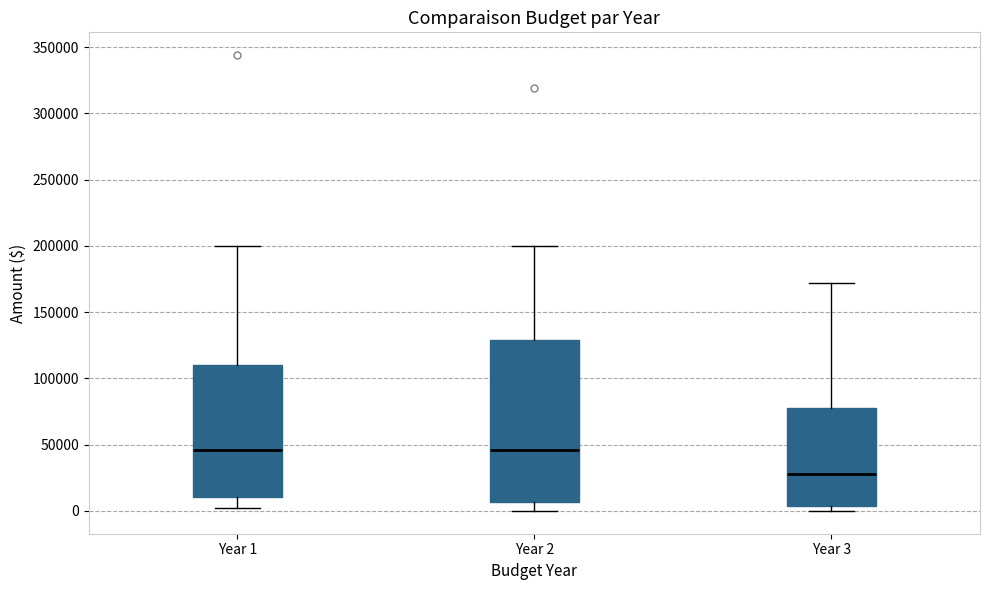

Reading left to right, transcribe this box plot: for each box, give where its median line is, the range the box spans, and where its two whiskers end, as read against the y-axis. The values are not printed on the chart, so give them approximately, as read against the axis.

Year 1: median 45000, box 10000 to 110000, whiskers 5000 to 200000
Year 2: median 45000, box 5000 to 130000, whiskers 0 to 200000
Year 3: median 30000, box 5000 to 80000, whiskers 0 to 170000